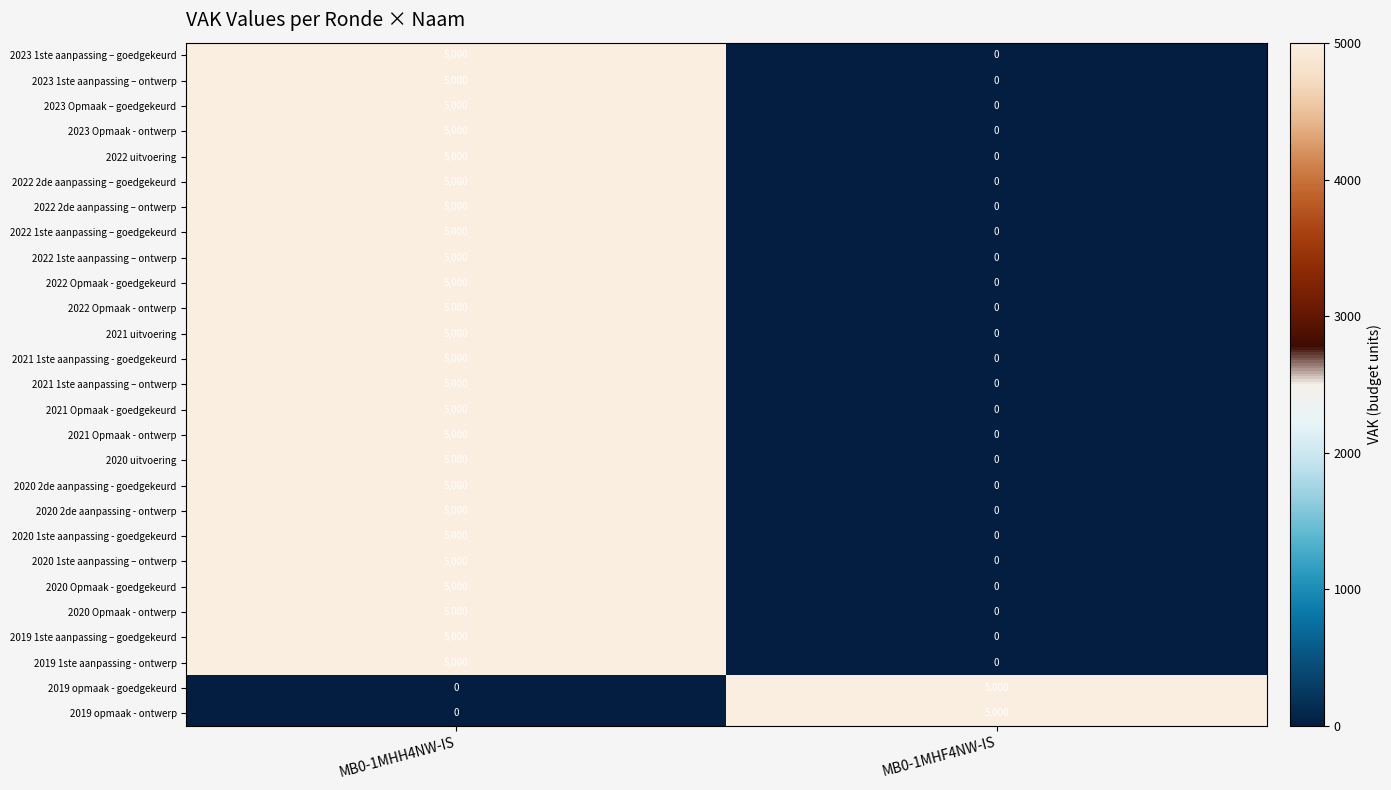

What is the total value across all series at MB0-1MHF4NW-IS?

10000